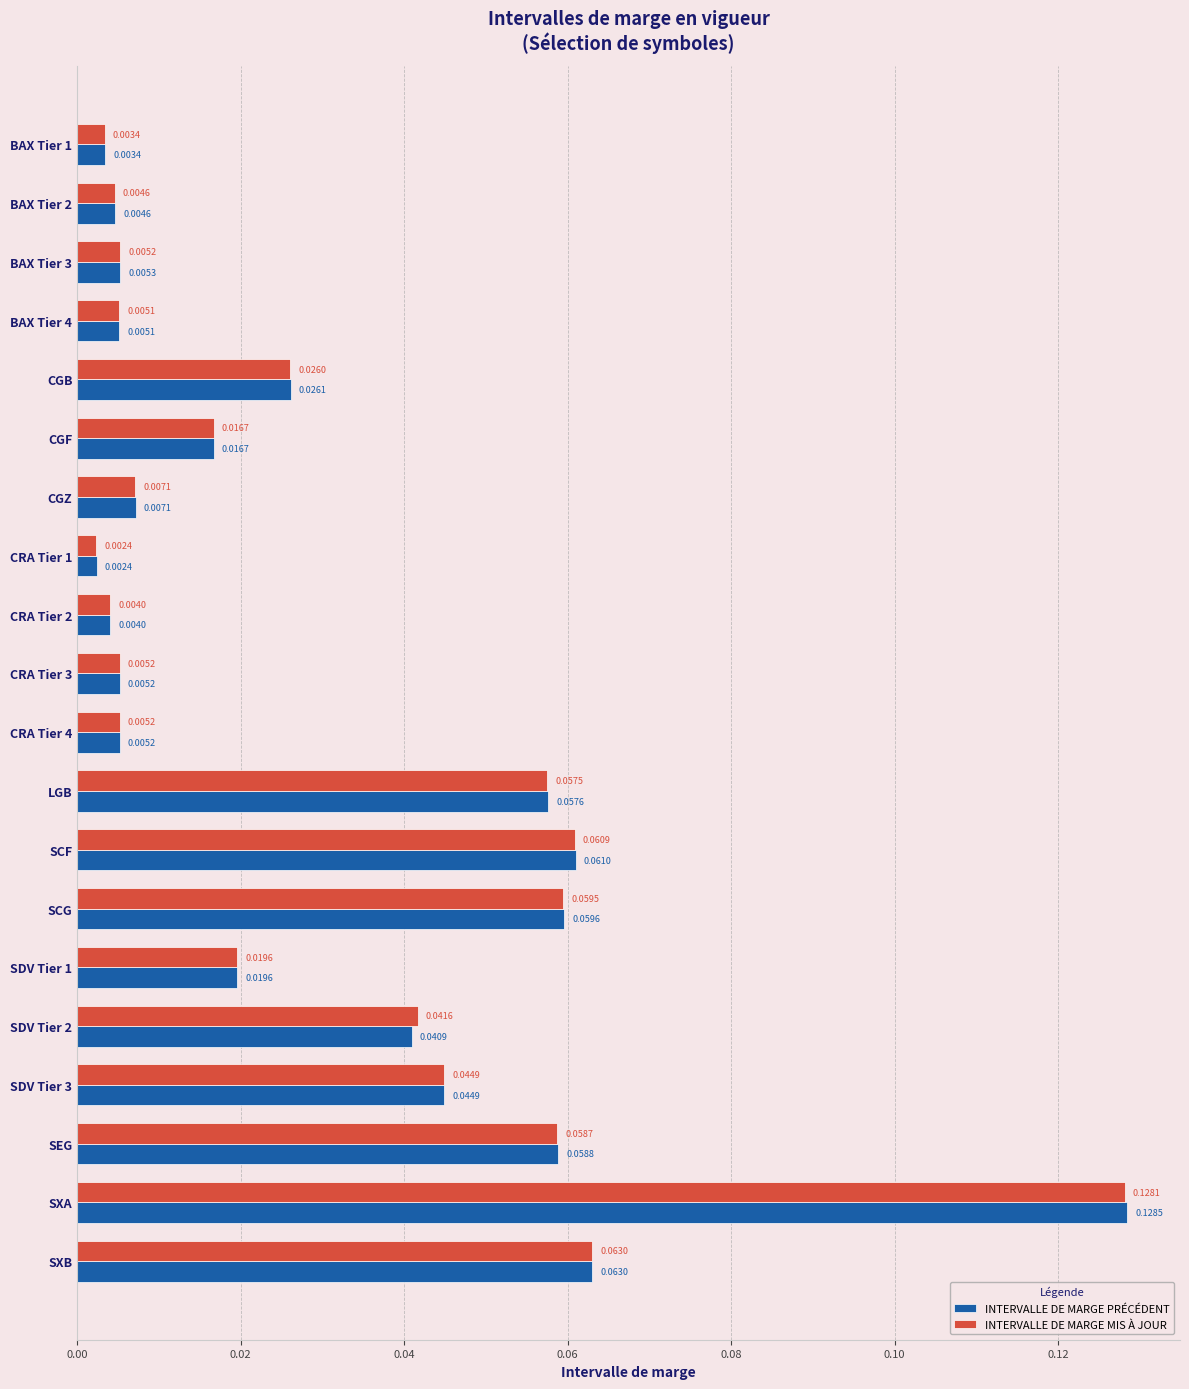

Which series has the largest total across all categories?

INTERVALLE DE MARGE PRÉCÉDENT